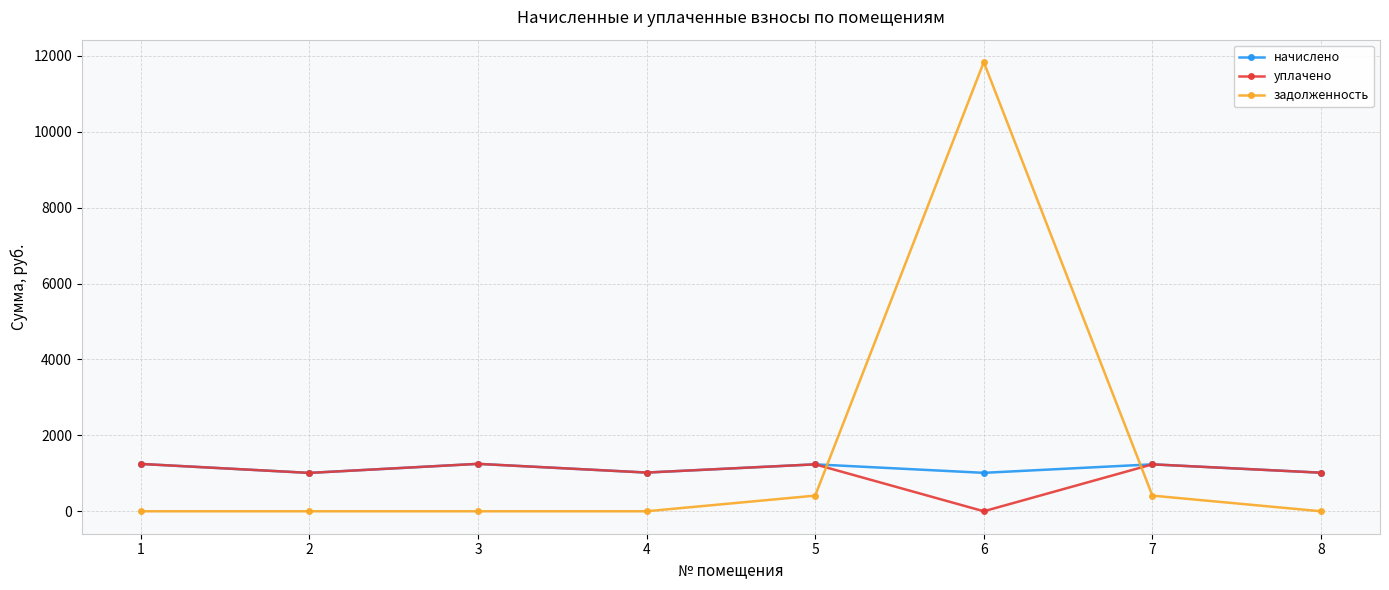

What are all the series names shown in the legend?

начислено, уплачено, задолженность